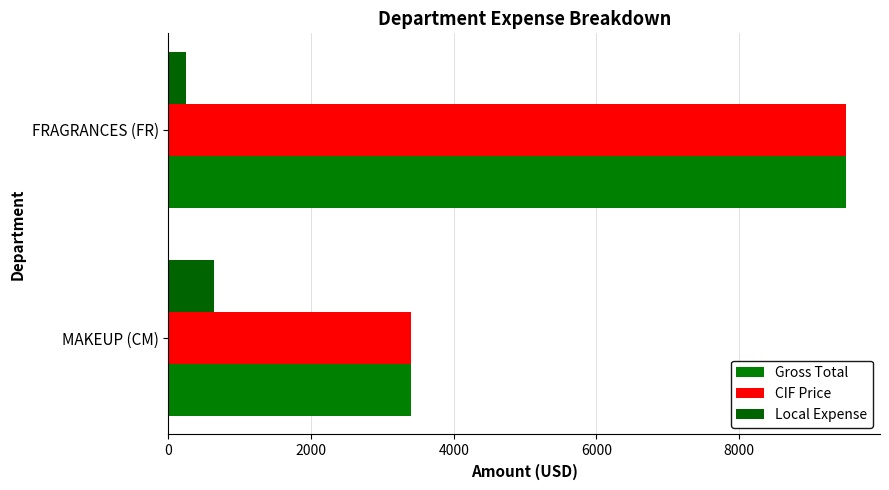

Reading left to right, list all the values displayed in this chart.

Gross Total: 3397.9	9498.5
CIF Price: 3397.9	9498.5
Local Expense: 641.4	251.0